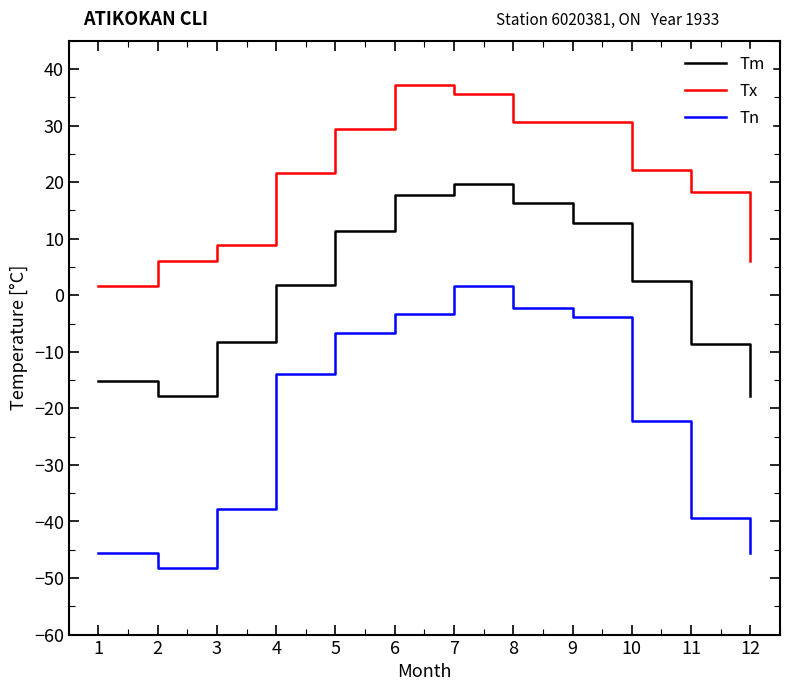

What is the greatest value displayed?

37.2